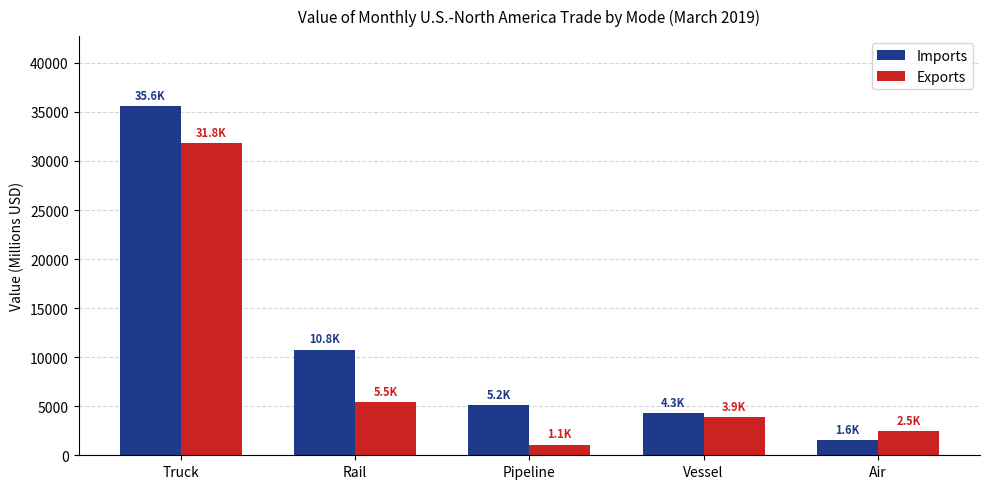

List the labels in order of Exports value, smallest first.

Pipeline, Air, Vessel, Rail, Truck